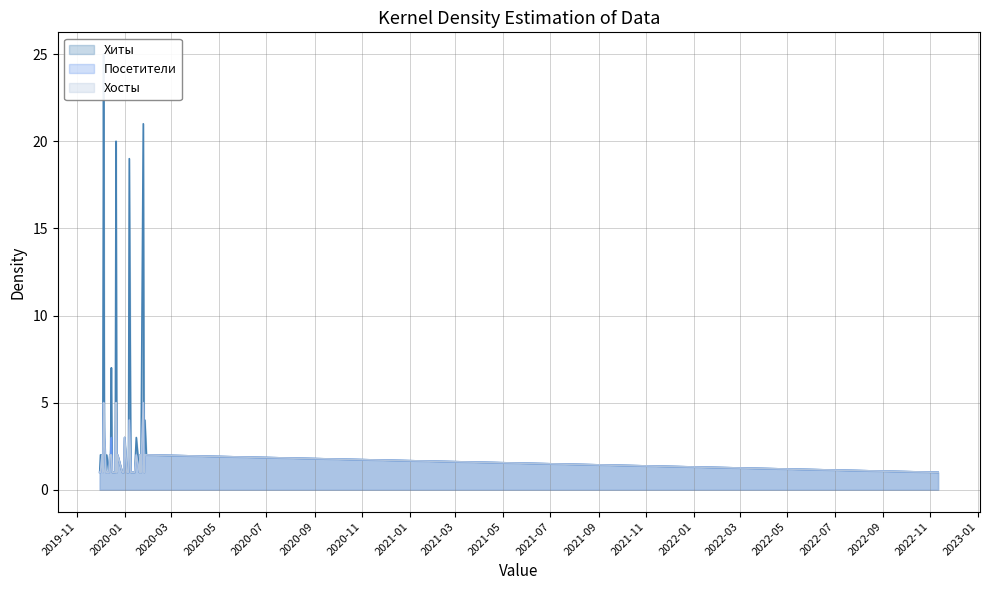

Reading left to right, transcribe all the data shown in this chart.

Хиты: 1	2	2	4	1	21	1	2	1	3	1	1	1	1	1	19	1	1	3	1	1	1	2	1	20	1	1	1	7	2	2	1	2	1	3	25	2	2	2	1
Посетители: 1	2	2	2	1	5	1	2	1	2	1	1	1	1	1	4	1	1	3	1	1	1	2	1	5	1	1	1	3	2	2	1	1	1	3	5	1	2	1	1
Хосты: 1	2	2	2	1	5	1	2	1	2	1	1	1	1	1	4	1	1	3	1	1	1	2	1	5	1	1	1	2	2	2	1	1	1	3	5	1	2	1	1